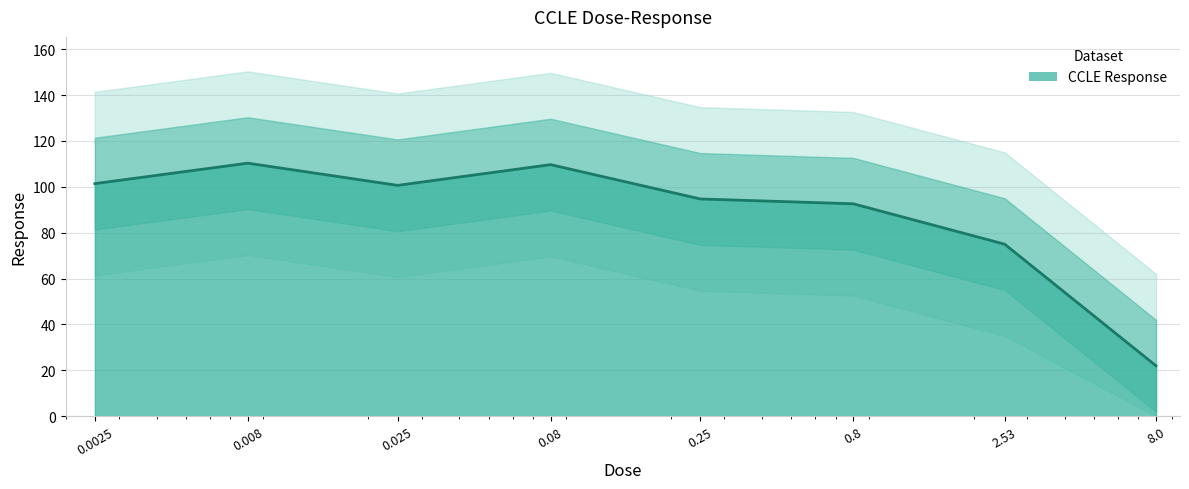

What is the value of the 4th point from the left?

109.7